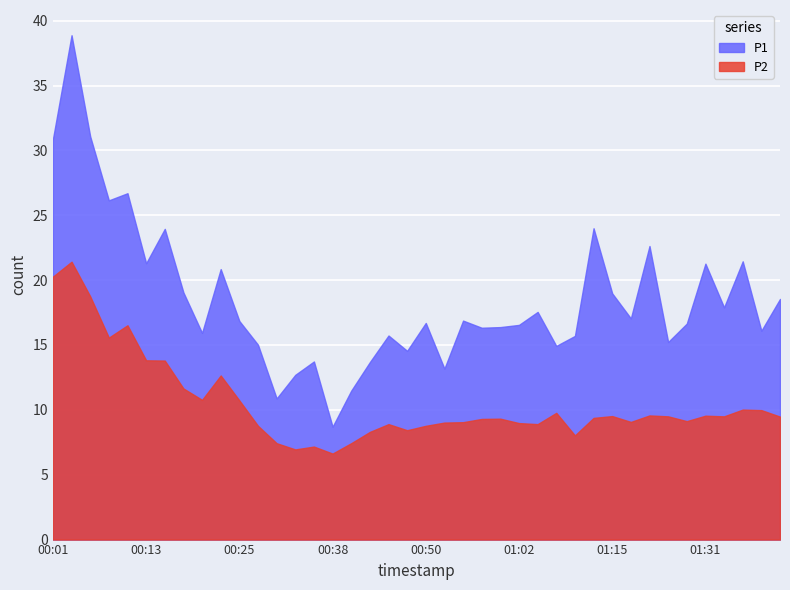

How many lines are shown in the chart?

2